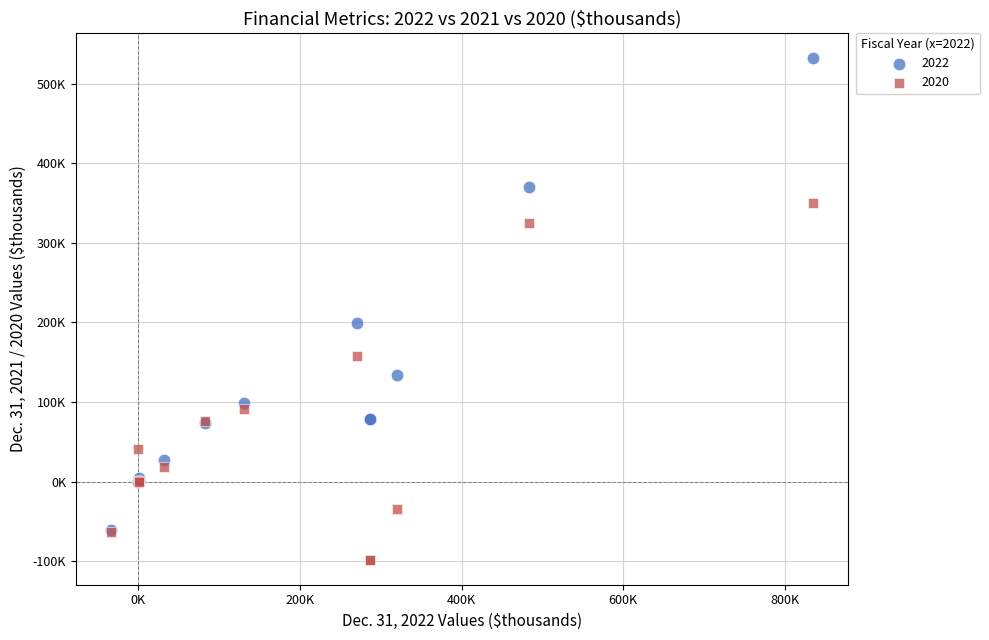

What are all the series names shown in the legend?

2022, 2020